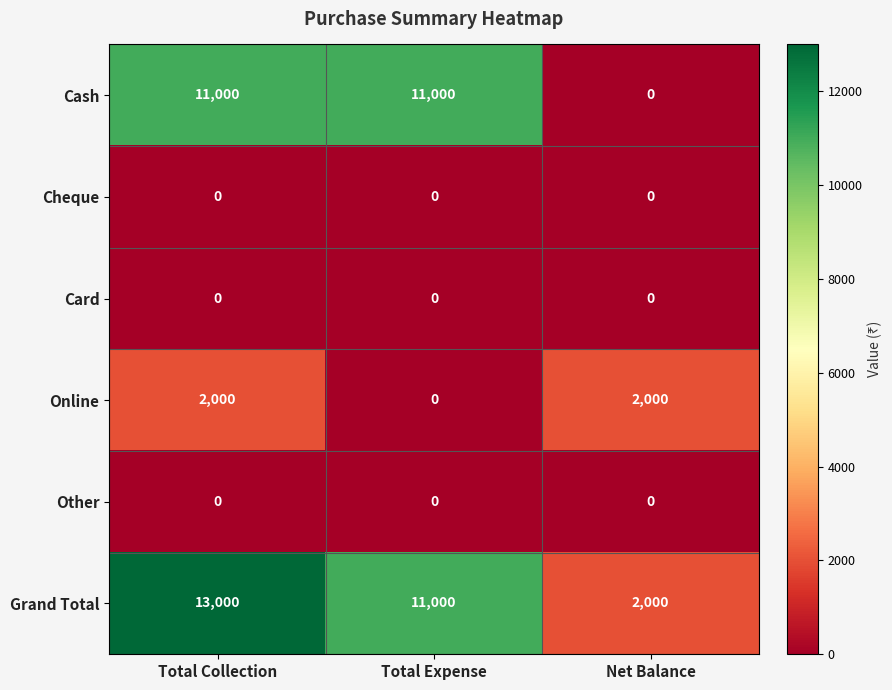

What is the difference between the maximum and second lowest values in the Grand Total series?

2000